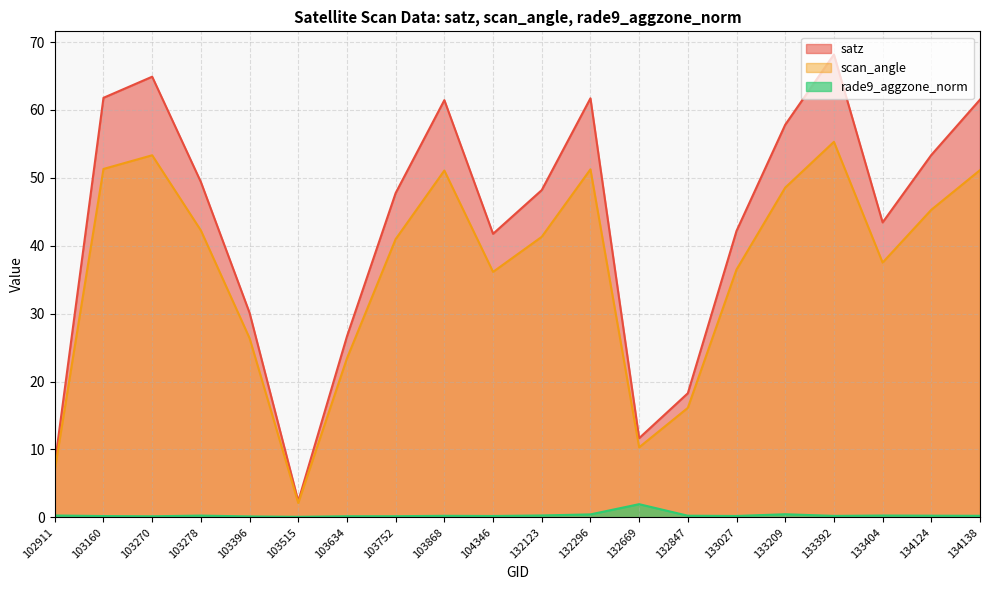

Does the chart display data point markers on the line(s)?

No